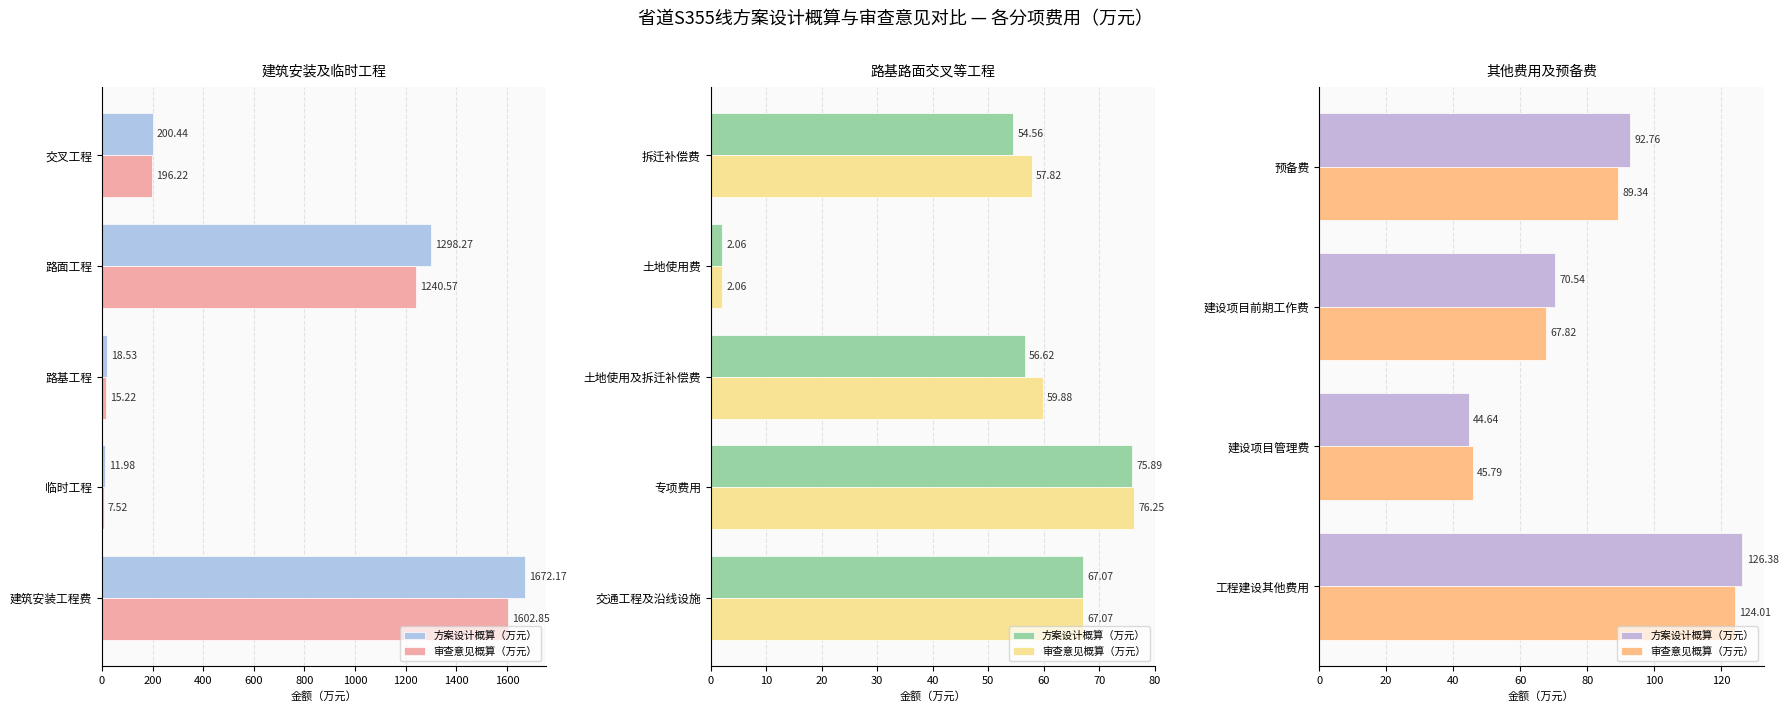

What is the total value across all series at 建设项目管理费?

90.4